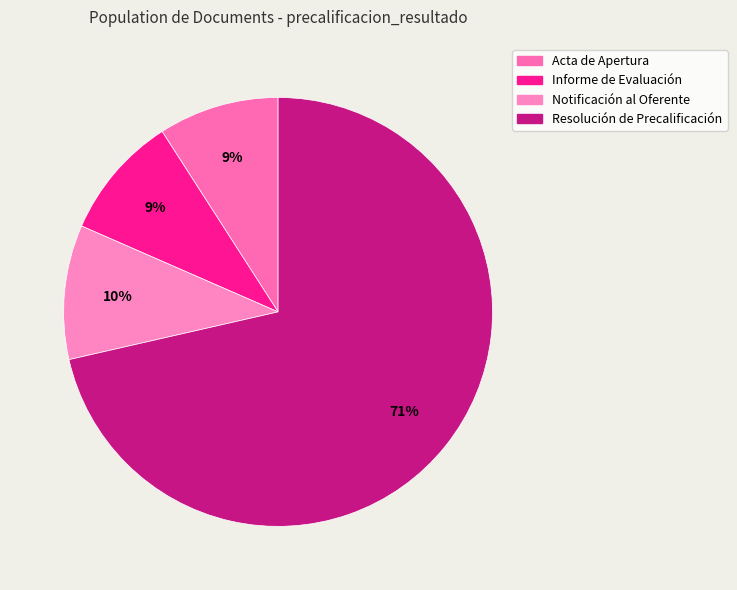

How many segments does this pie chart have?

4